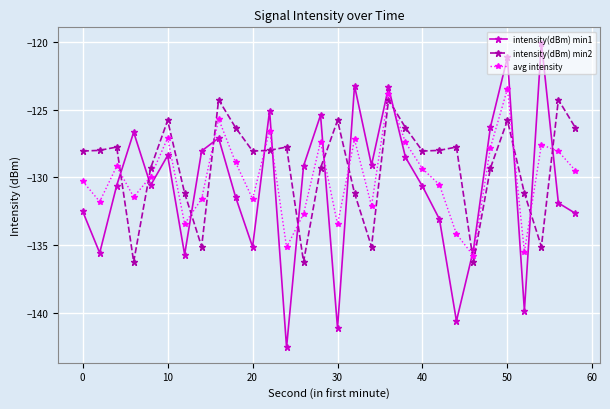

What is the value of the intensity(dBm) min2 point at the 22nd from the left?

-128.0